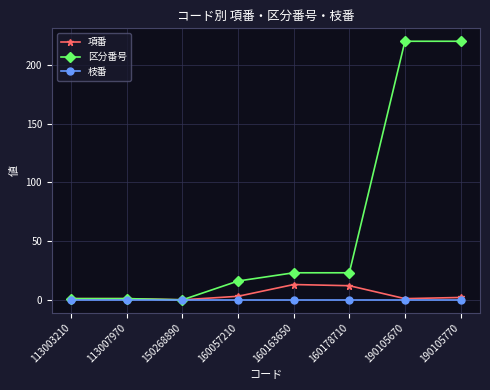

Rank the series by their maximum value, from highest to lowest.

区分番号, 項番, 枝番